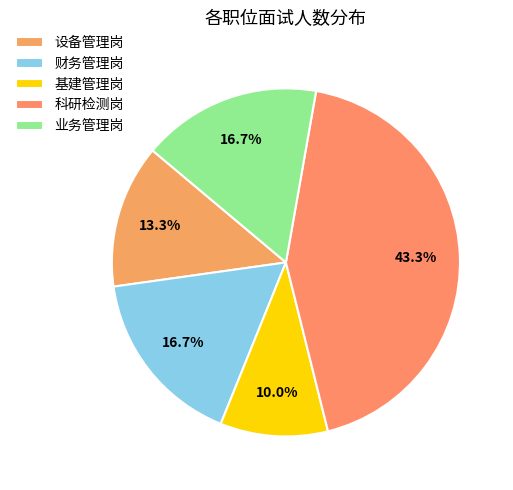

How many slices are in this pie chart?

5